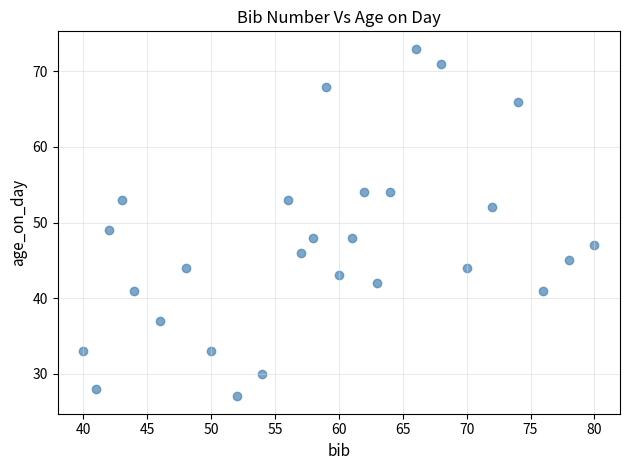

What is the range of X values (max minus min)?

40